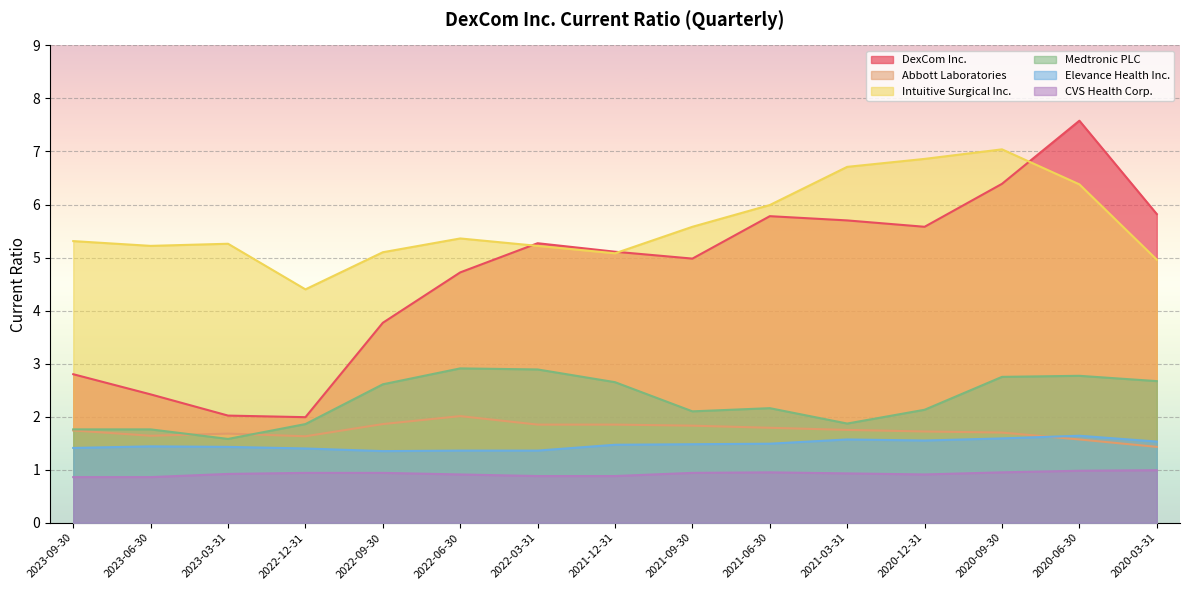

The value of DexCom Inc. at 2023-03-31 is 2.0. True or false?

True